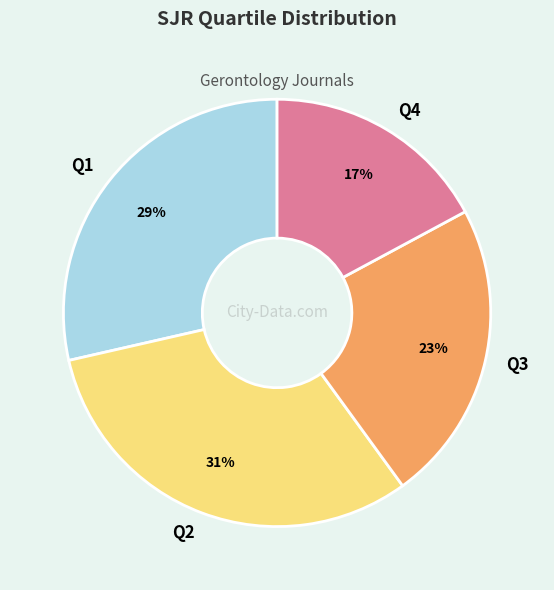

True or false: Q3 accounts for 32% of the total.

False